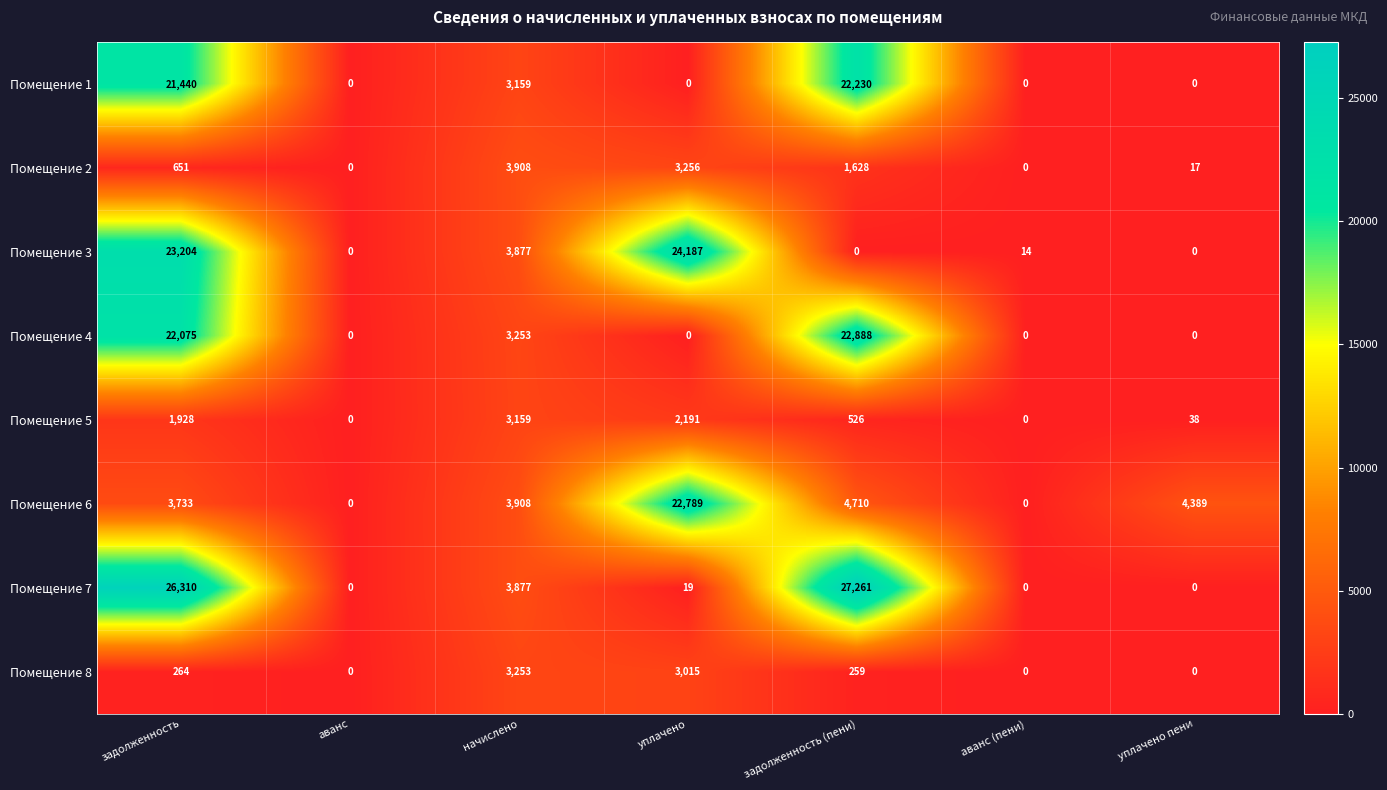

Read the Помещение 7 value at уплачено.

19